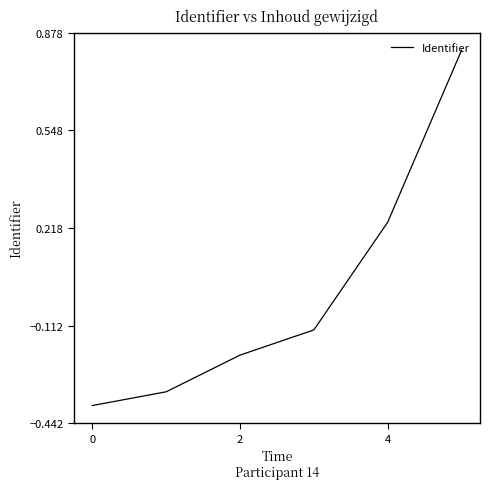

What is the difference between the maximum and minimum values?

1.2